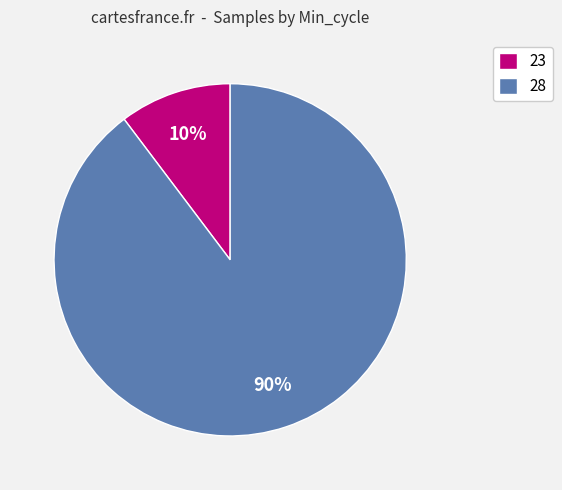

Combined, do 23 and 28 account for over 50%?

Yes